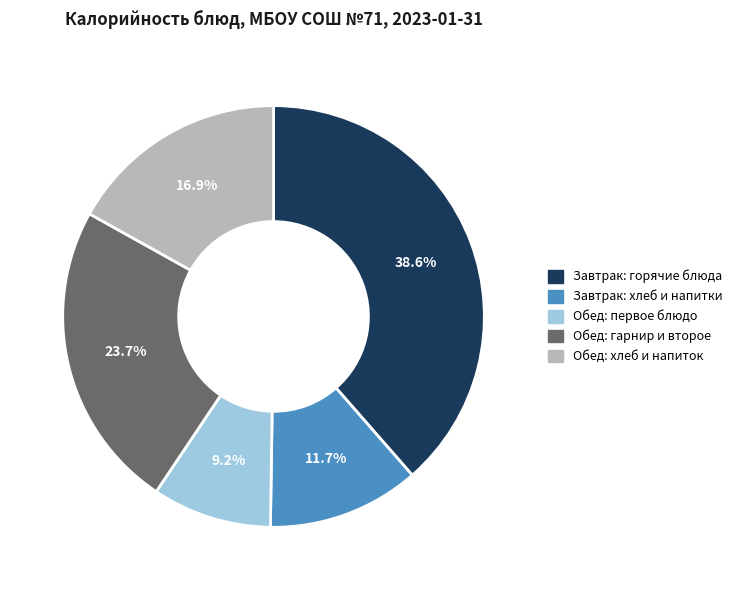

Combined, do Обед: первое блюдо and Завтрак: хлеб и напитки account for over 50%?

No